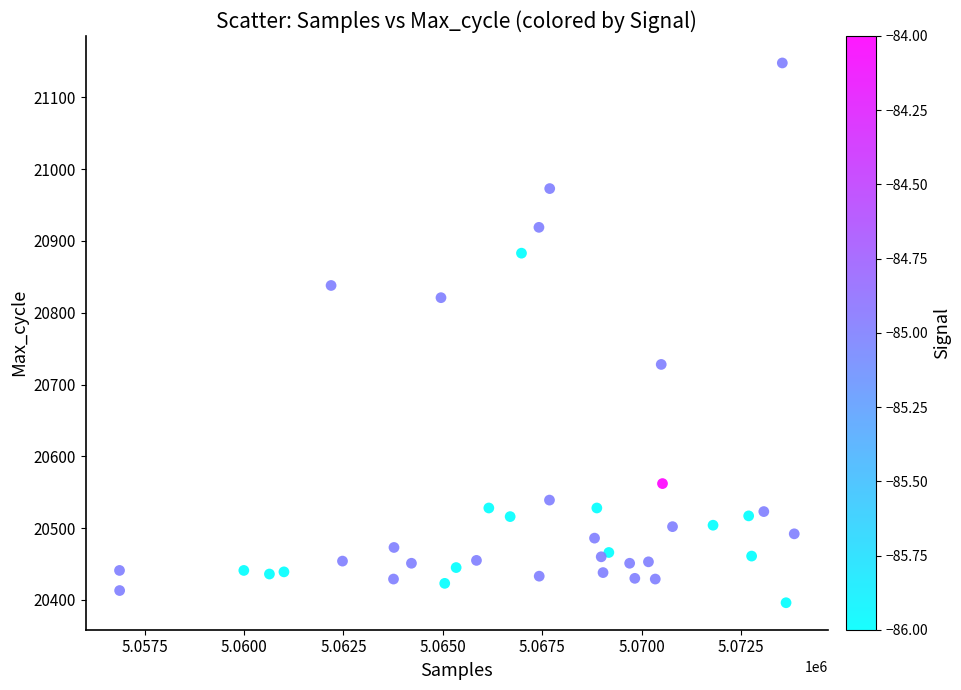

What is the range of Y values (max minus min)?

752